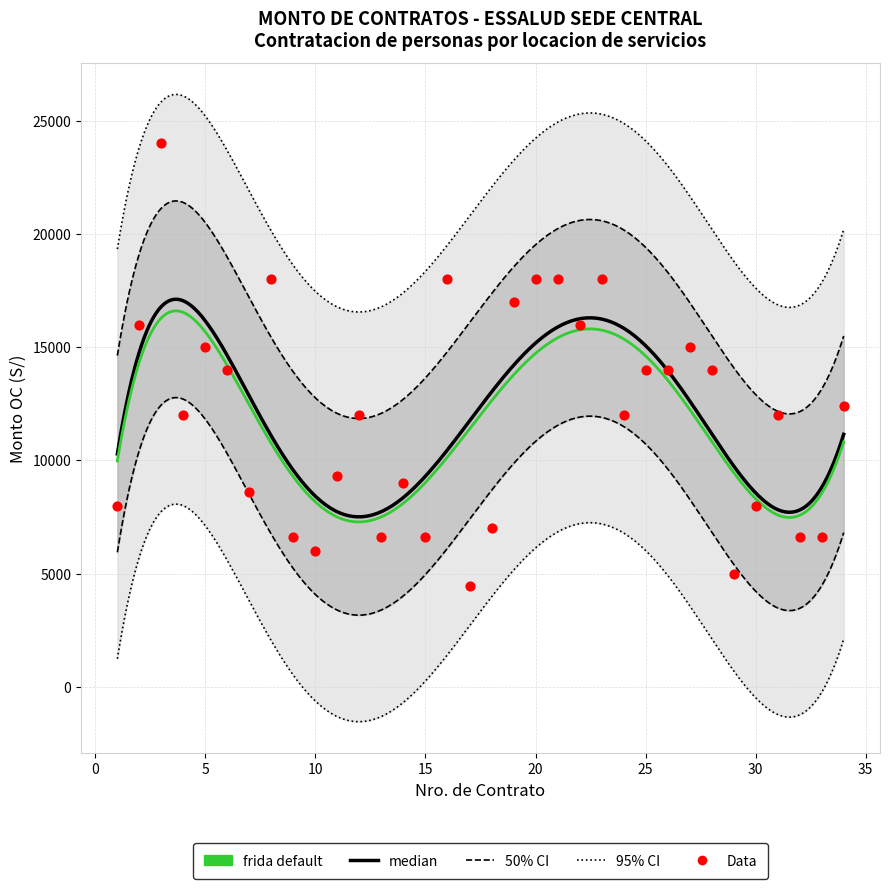

What is the change in value from 11 to 16?

+8670.0